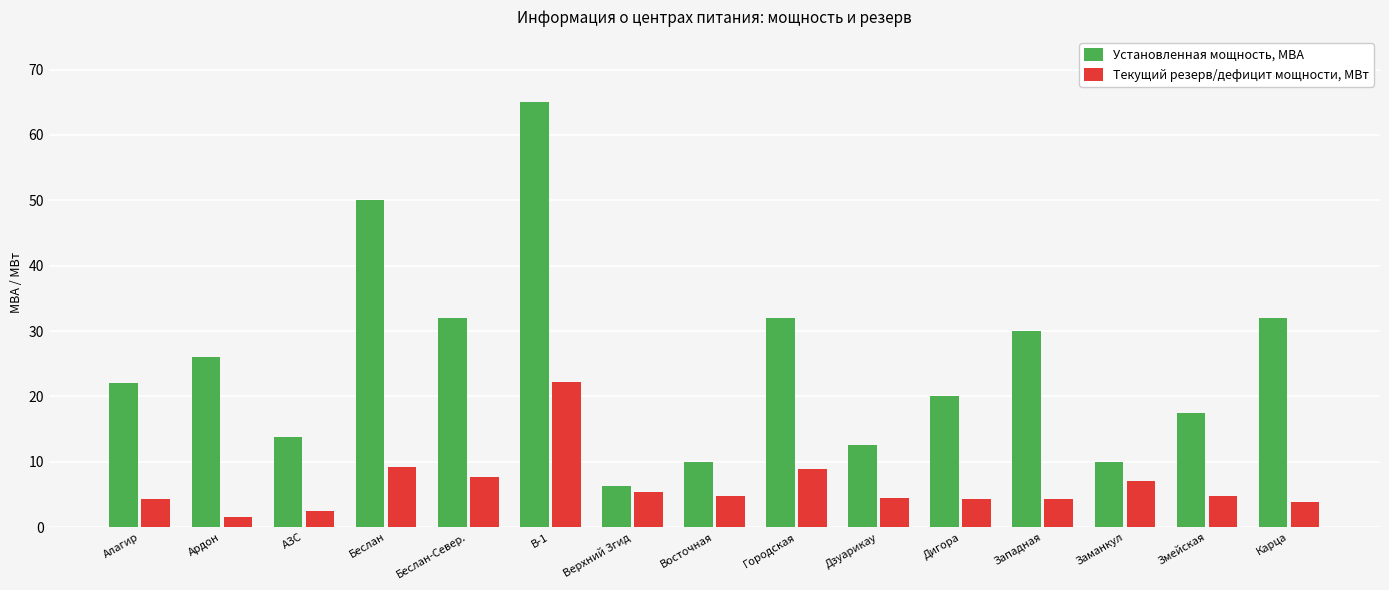

Which category has the highest value across all series?

В-1